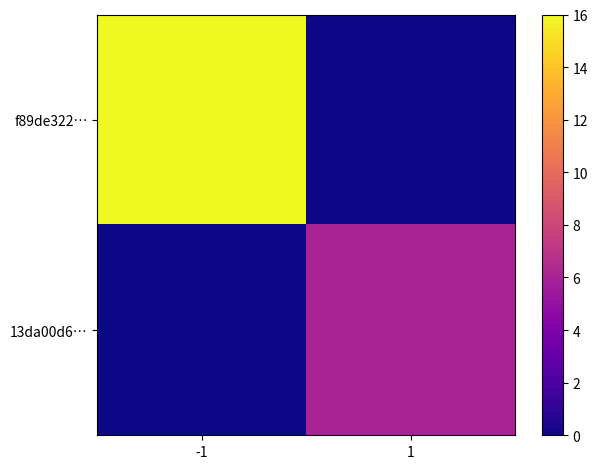

Rank the series by their maximum value, from lowest to highest.

13da00d6…, f89de322…